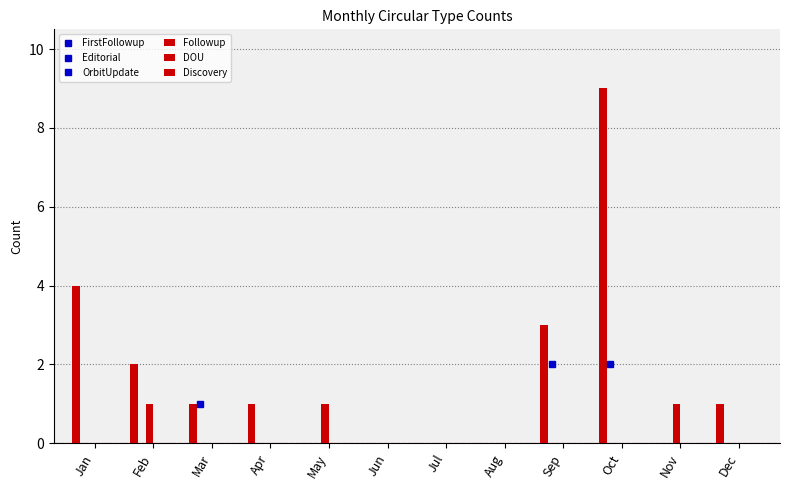

At which label is DOU closest to 0?

Jan